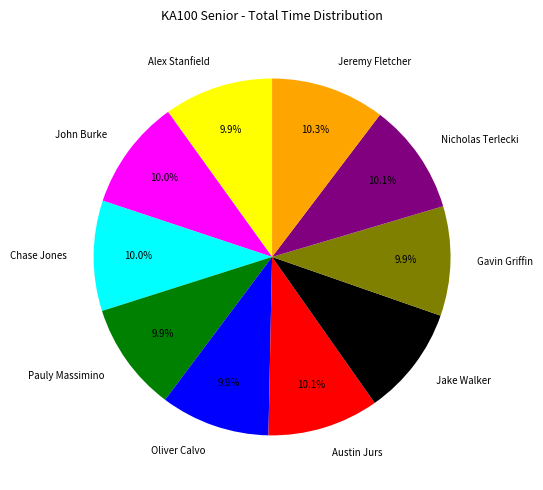

What is the total percentage of Jake Walker and Austin Jurs?

20.0%